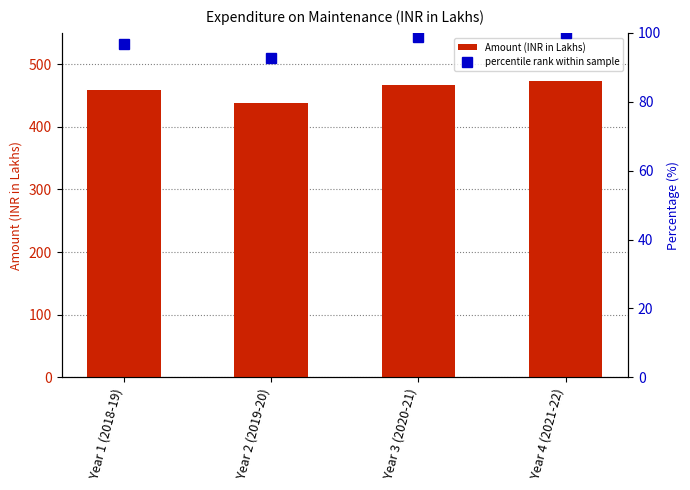

What position from the right is Year 3 (2020-21)?

2